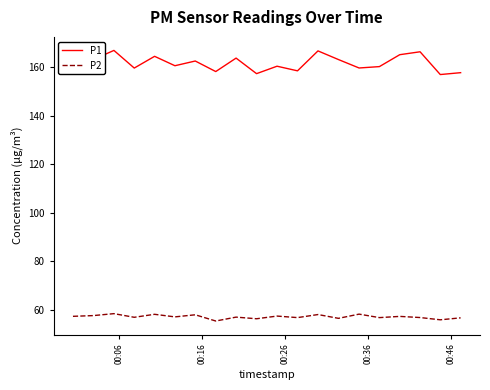

True or false: P1 has more than 1 interior local peaks.

True